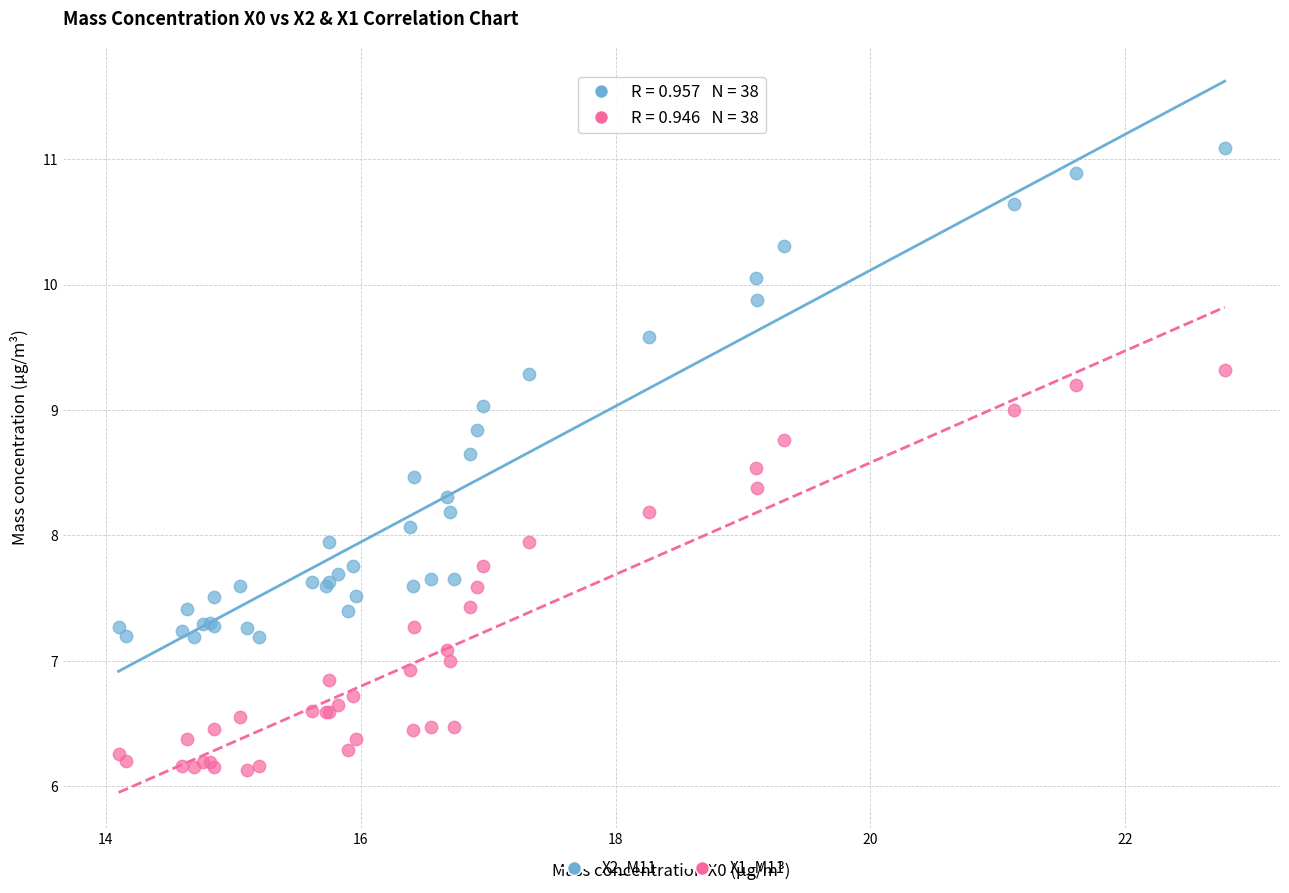

What are all the series names shown in the legend?

X2_M11, X1_M11